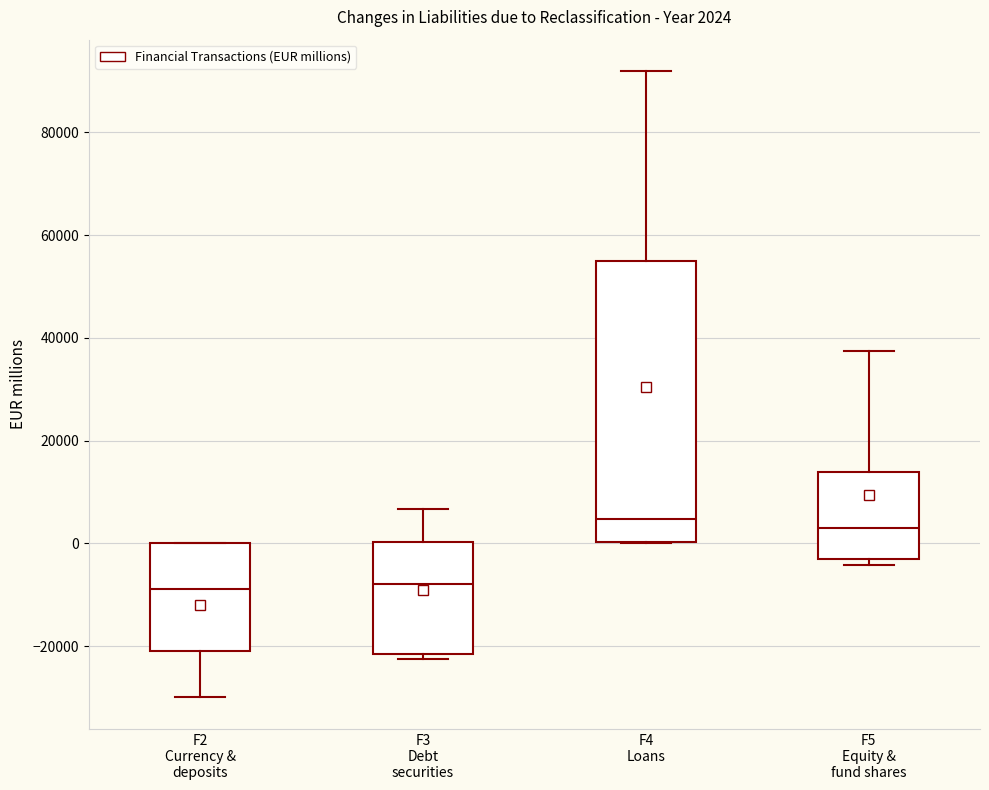

Comparing the boxes themselves (not the whiskers), which one is the tallest?

F4 Loans